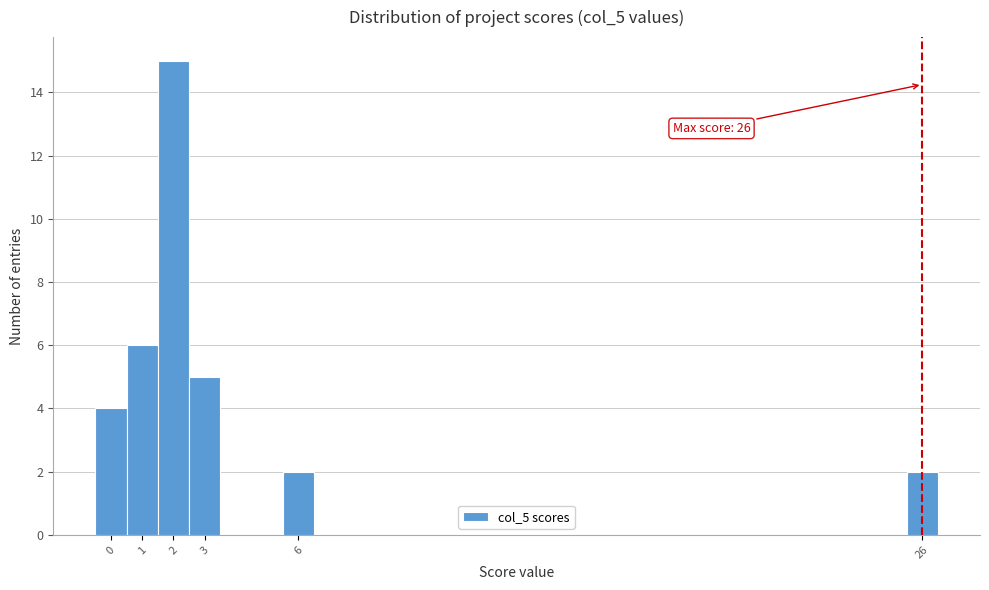

Over which range of the x-axis is the bar tallest?

1.5 to 2.5